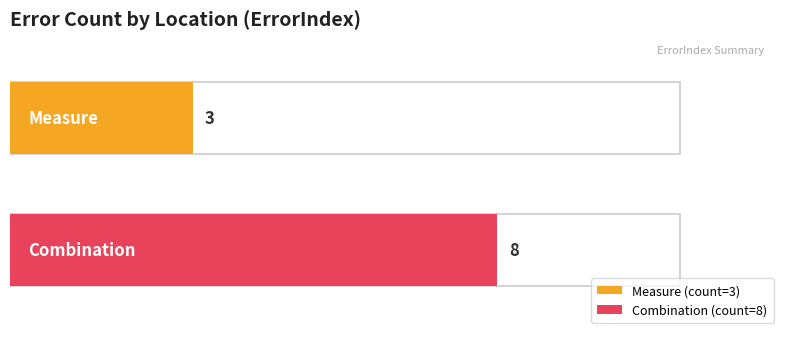

What is the label of the 2nd bar from the left?

Combination